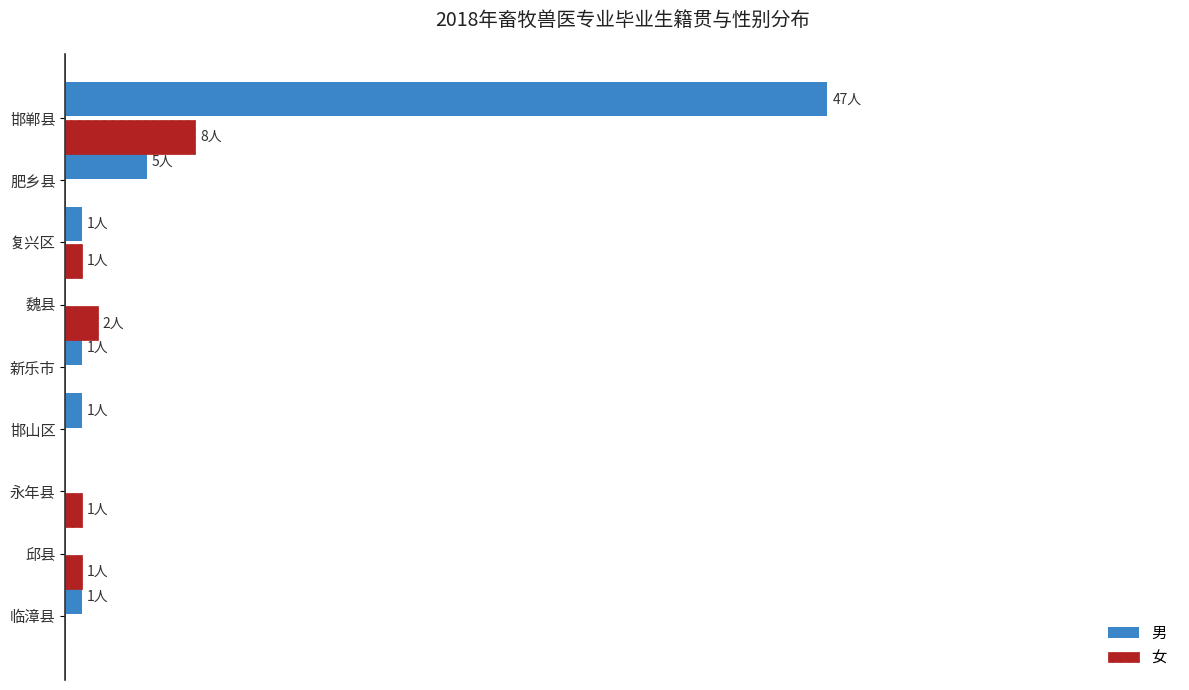

What are all the series names shown in the legend?

男, 女